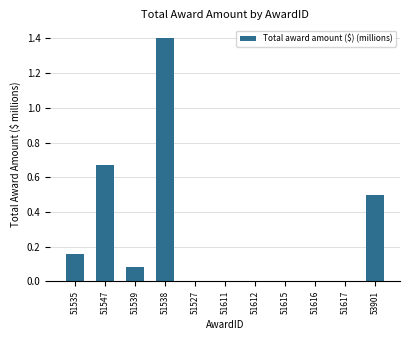

Which label corresponds to the largest value in the chart?

51538